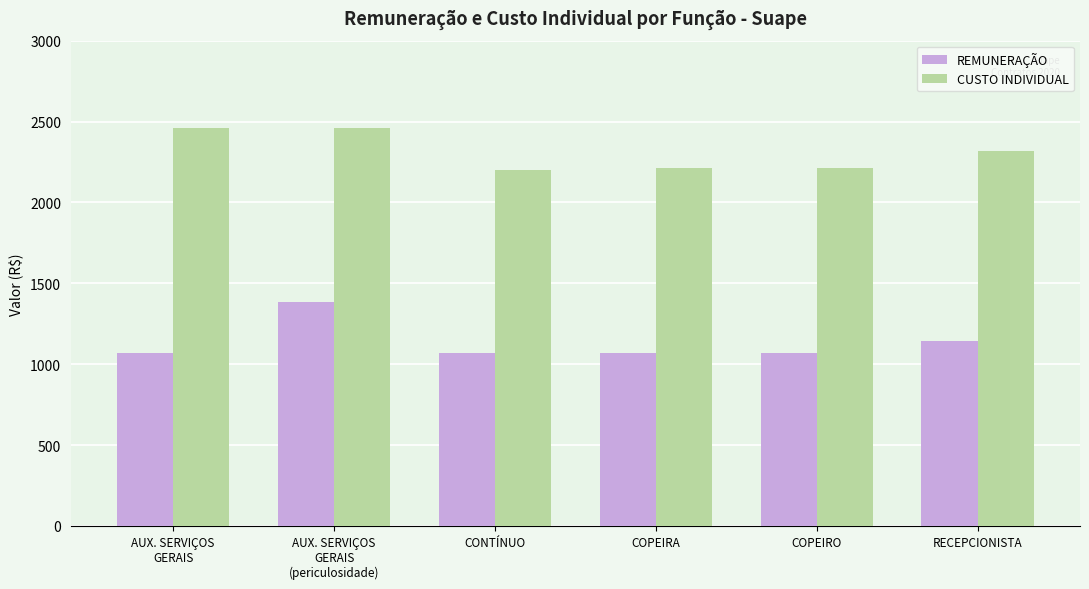

What position from the left is COPEIRO?

5